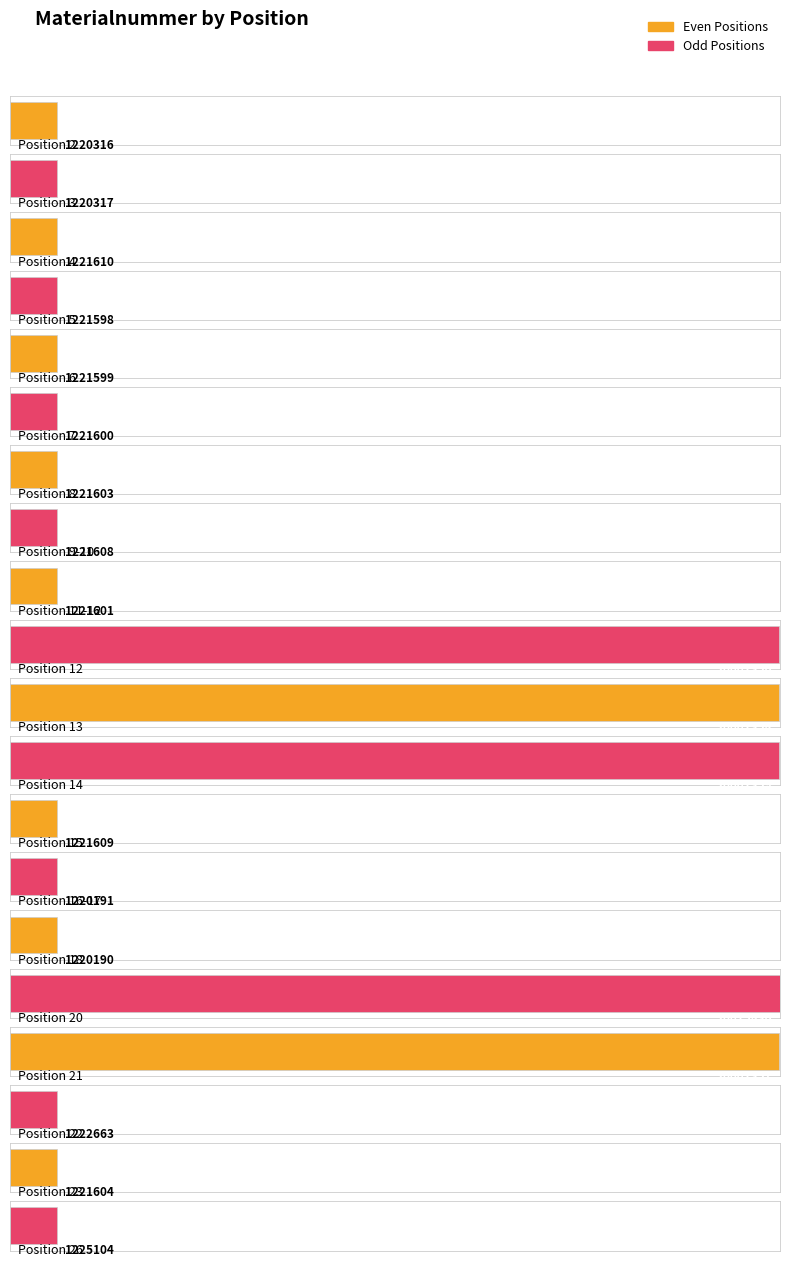

What is the ratio of the value at 14 to the value at 2?

16.4